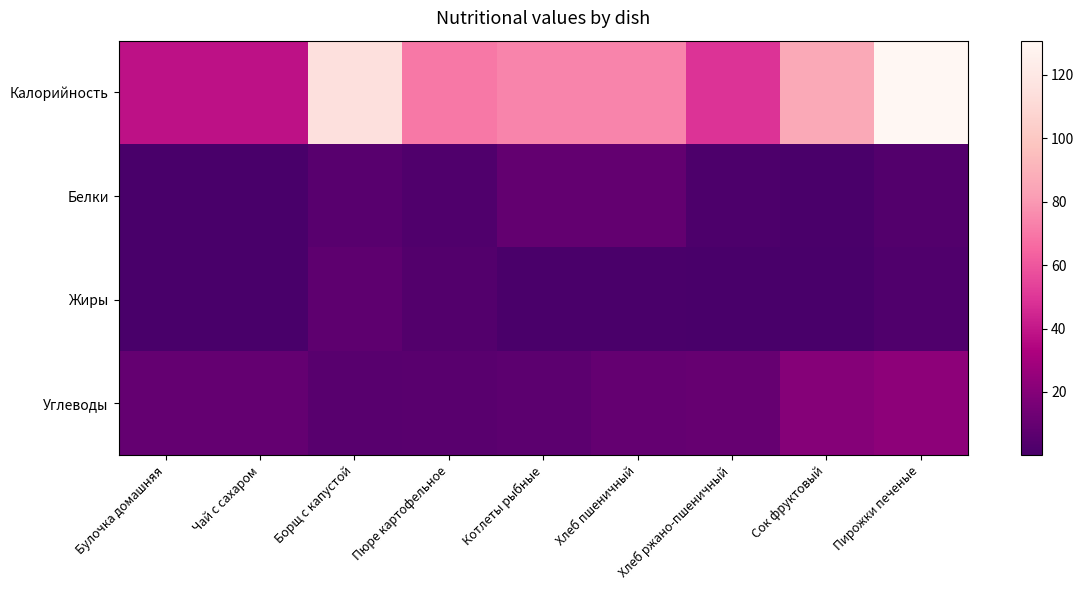

At Хлеб пшеничный, list the series in order from smallest to largest.

Жиры, Белки, Углеводы, Калорийность